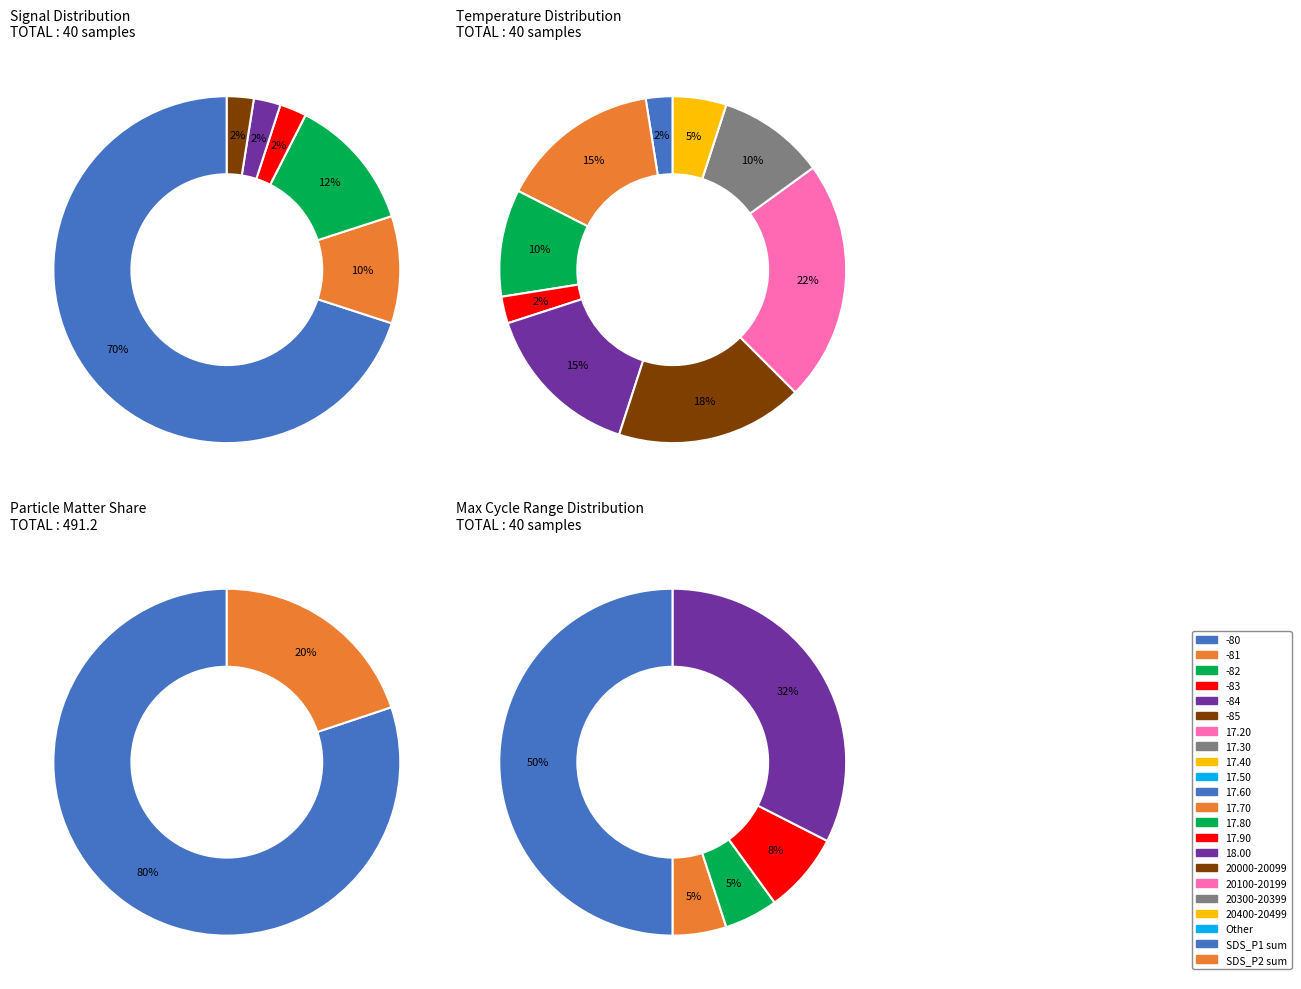

Is 3 the majority of the pie?

No